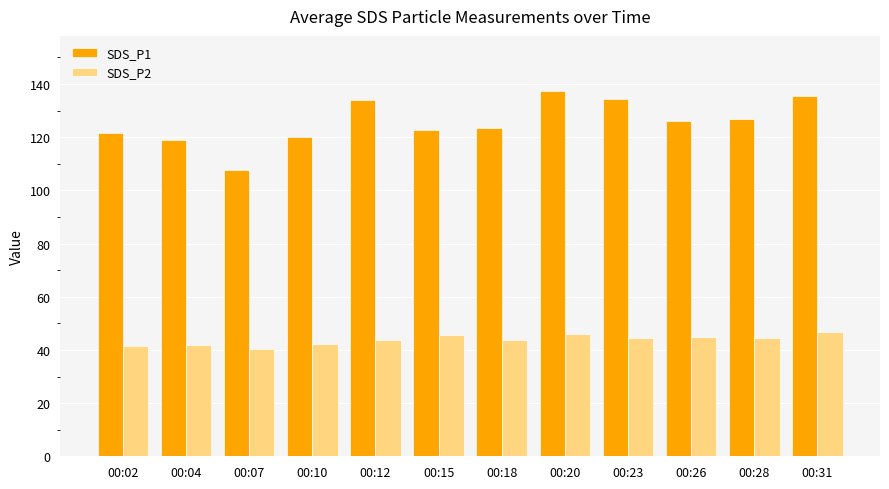

What is the maximum value shown in the chart?

137.5